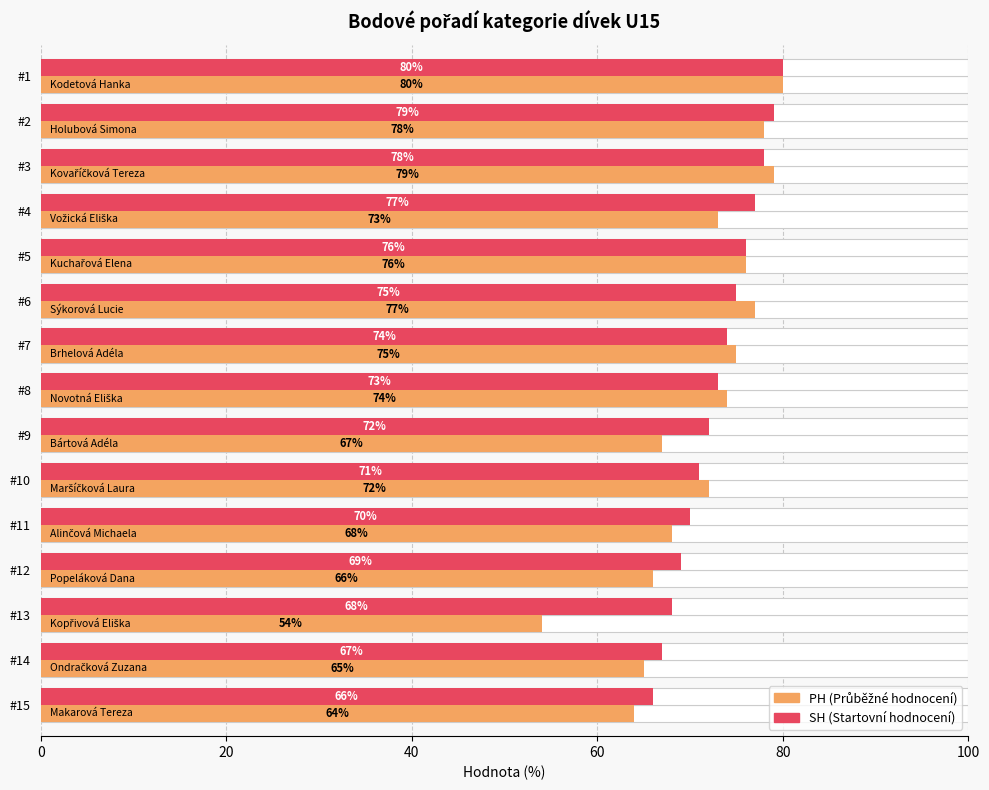

What is the average value of the PH (Průběžné hodnocení) series?

71